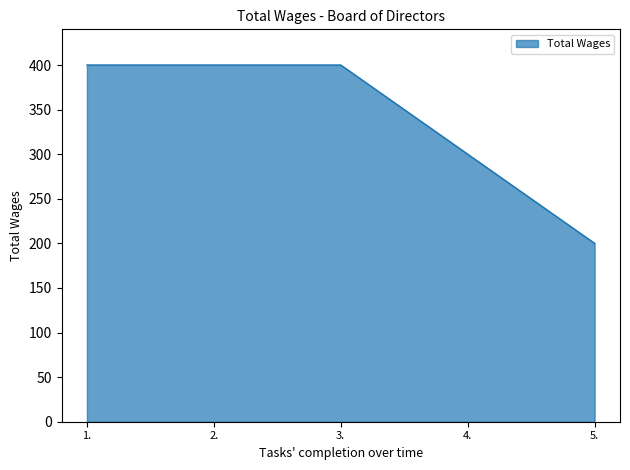

True or false: there are more than 1 points higher than both neighbors.

False